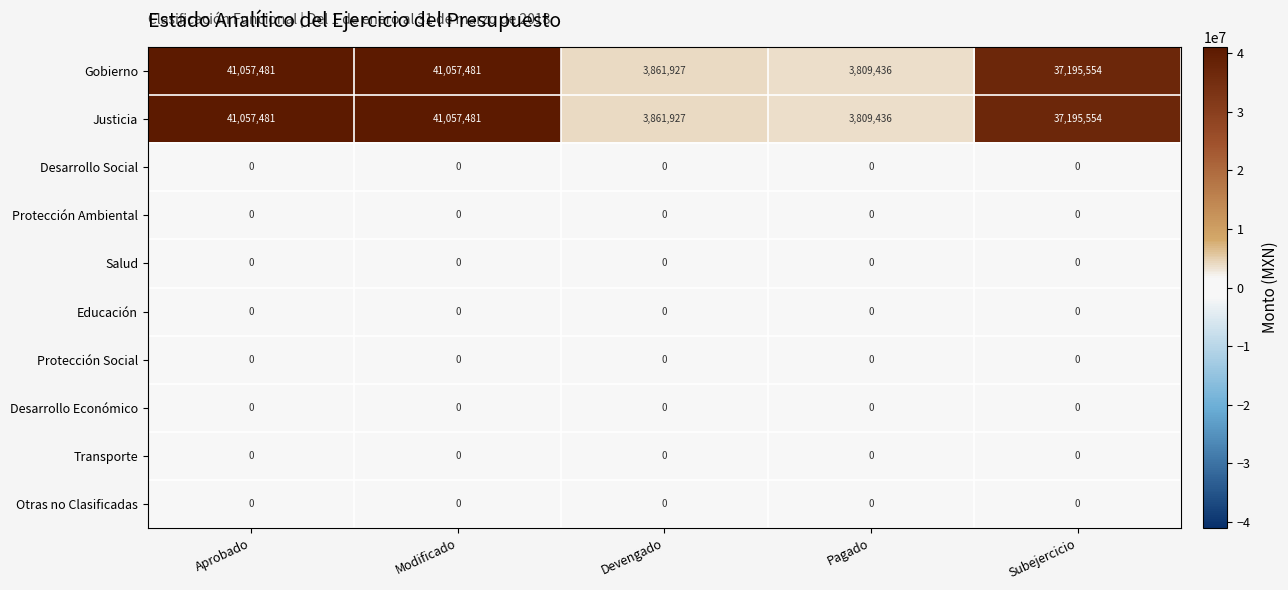

The value of Protección Social at Subejercicio is 0. True or false?

True